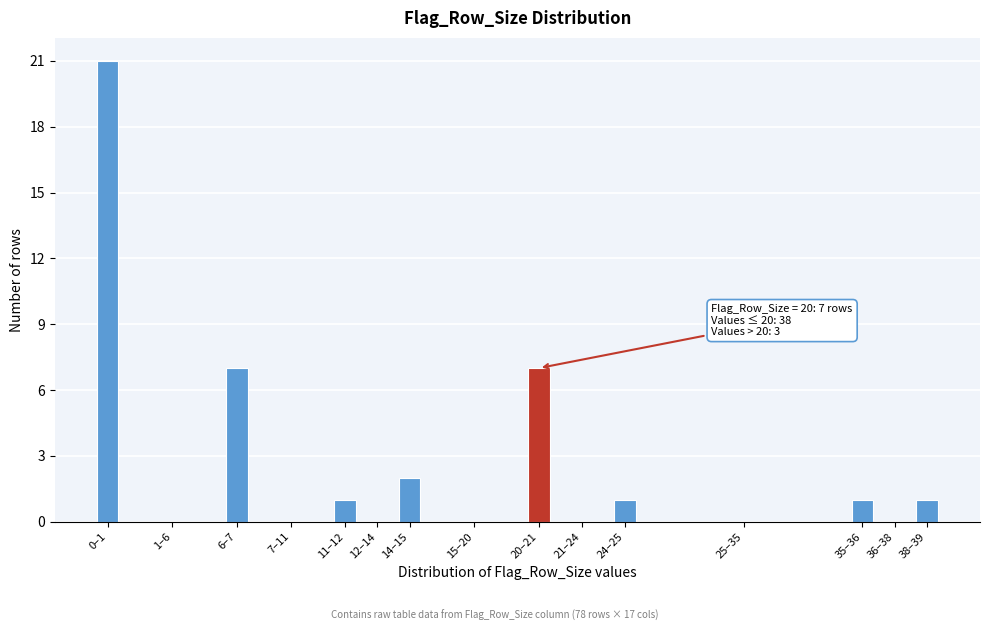

Reading left to right, what are all the values shown in this chart?

0–1=21	1–6=0	6–7=7	7–11=0	11–12=1	12–14=0	14–15=2	15–20=0	20–21=7	21–24=0	24–25=1	25–35=0	35–36=1	36–38=0	38–39=1